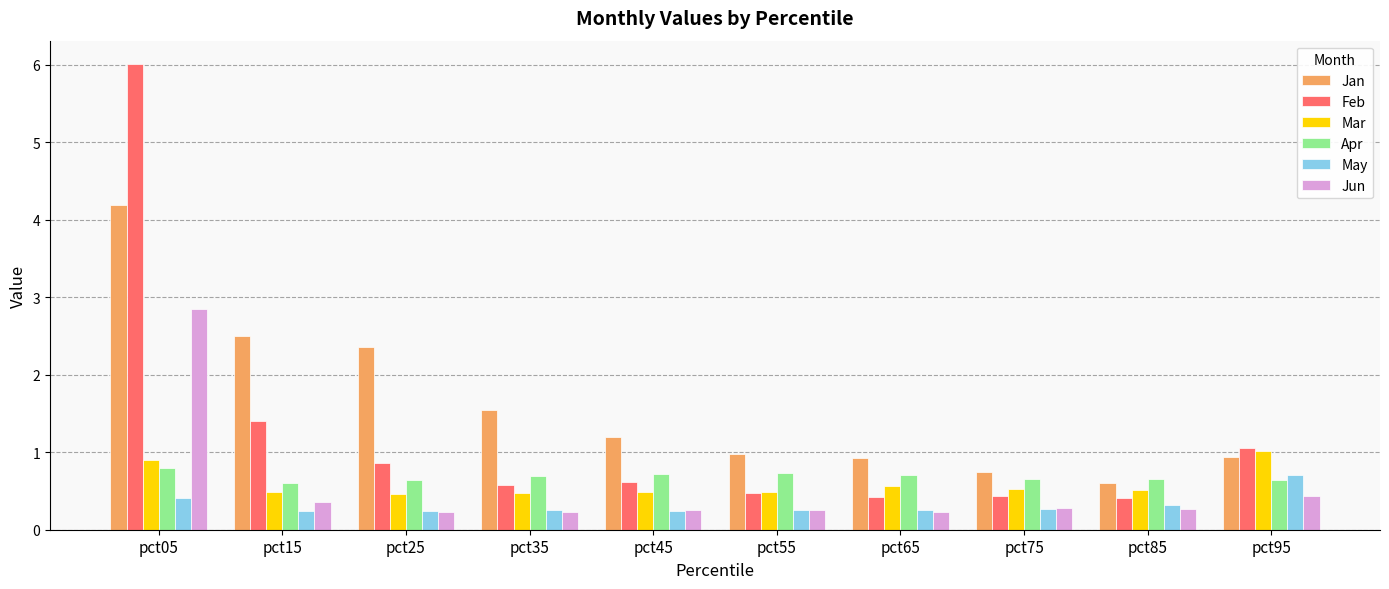

What is the maximum value shown in the chart?

6.0